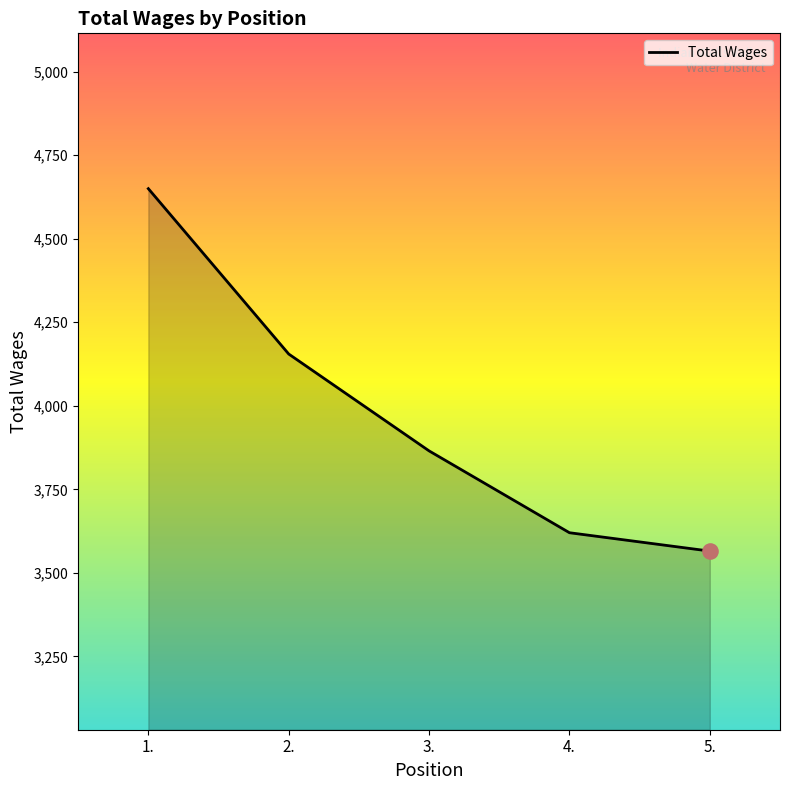

Between 5. and 3., which is larger?

3.